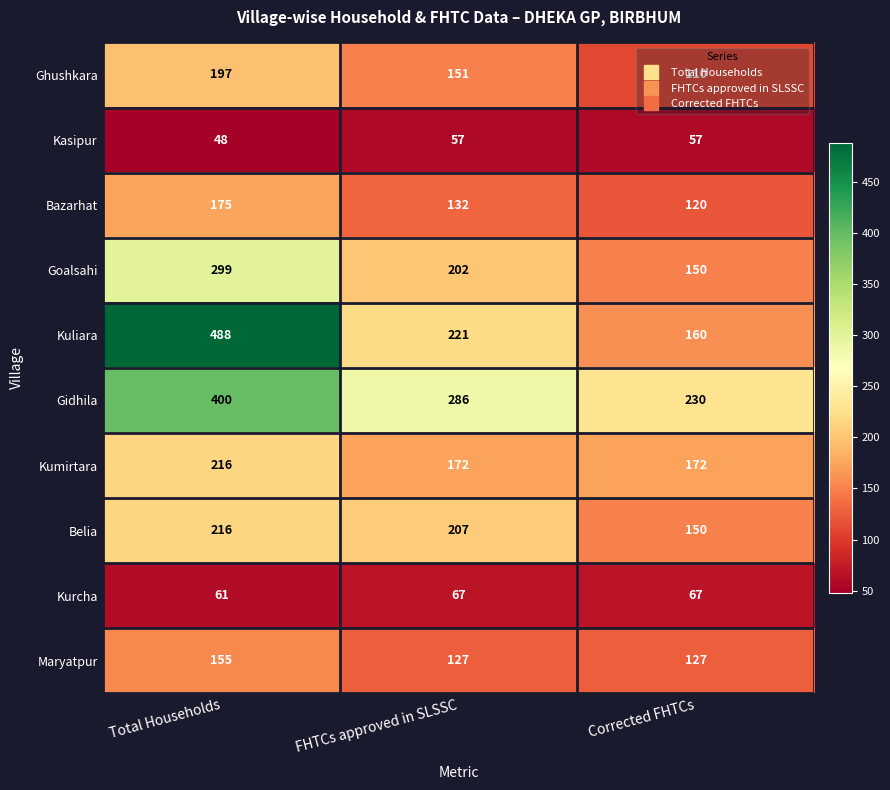

Count the number of categories in the chart.

3